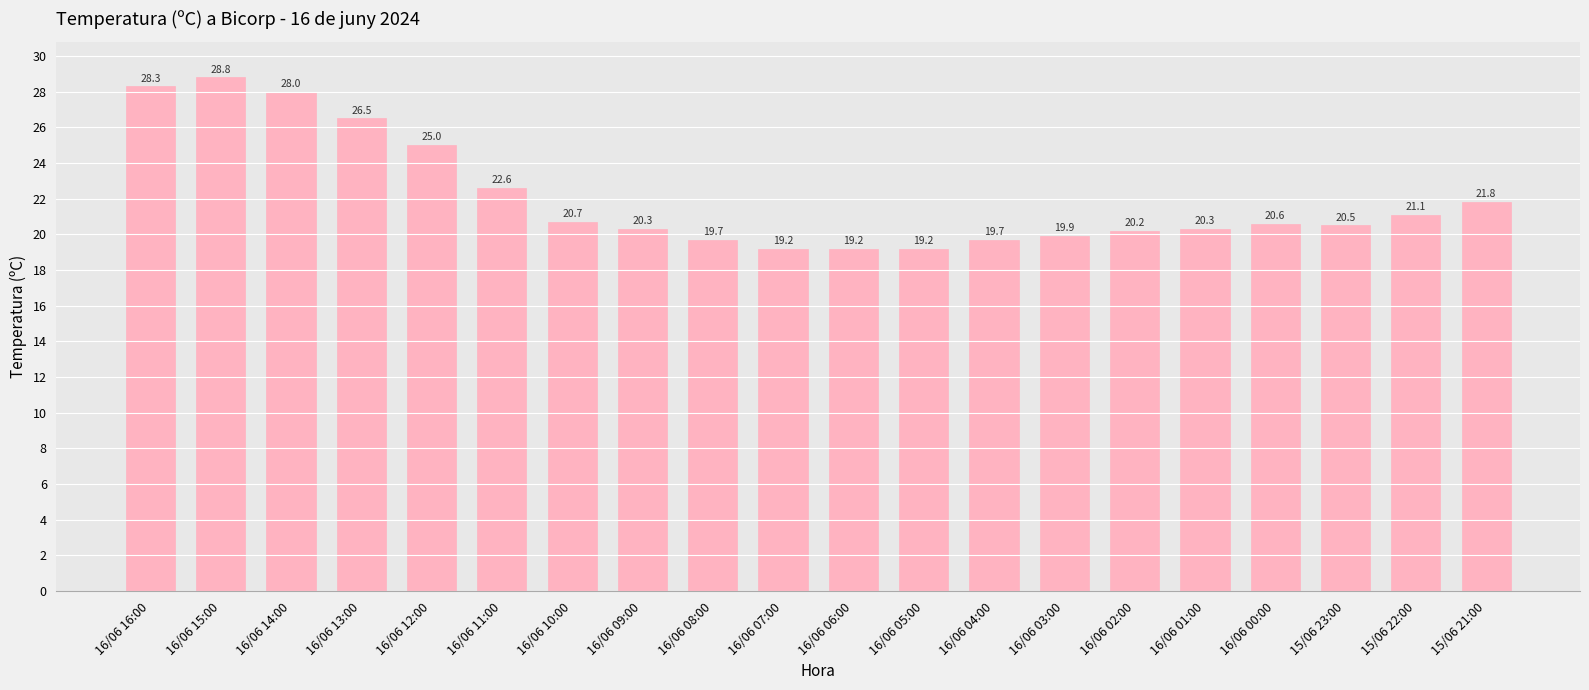

Is it true that the value at 16/06 10:00 is 20.7?

True